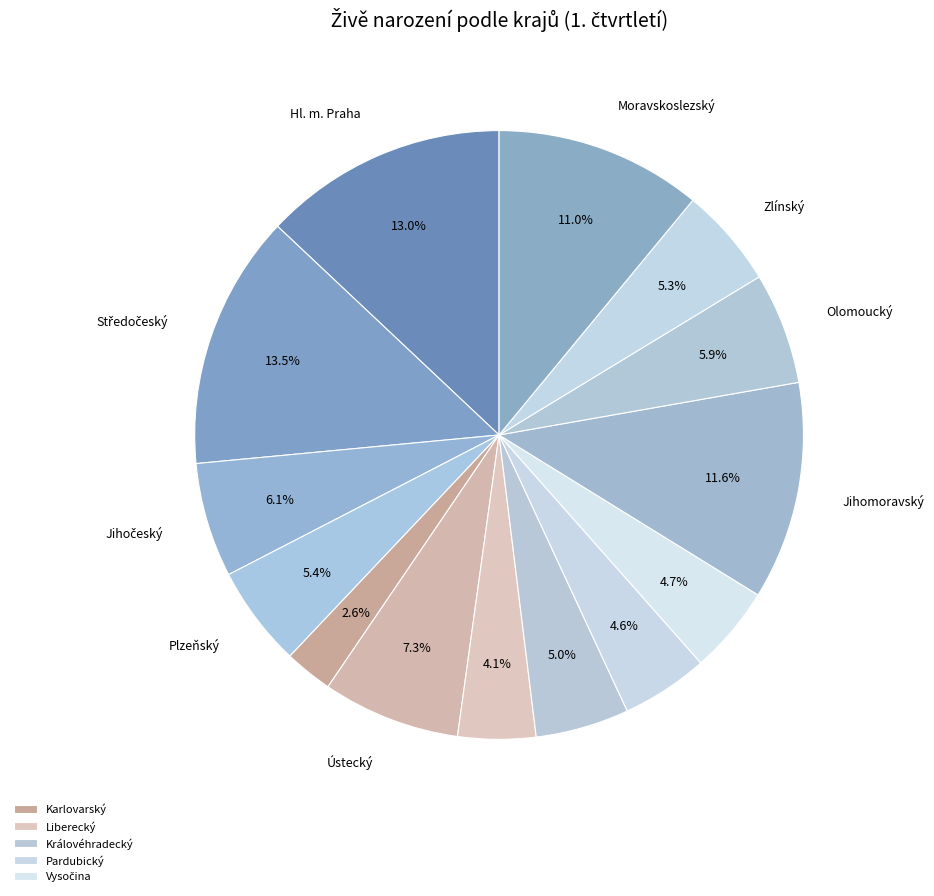

How many segments does this pie chart have?

14